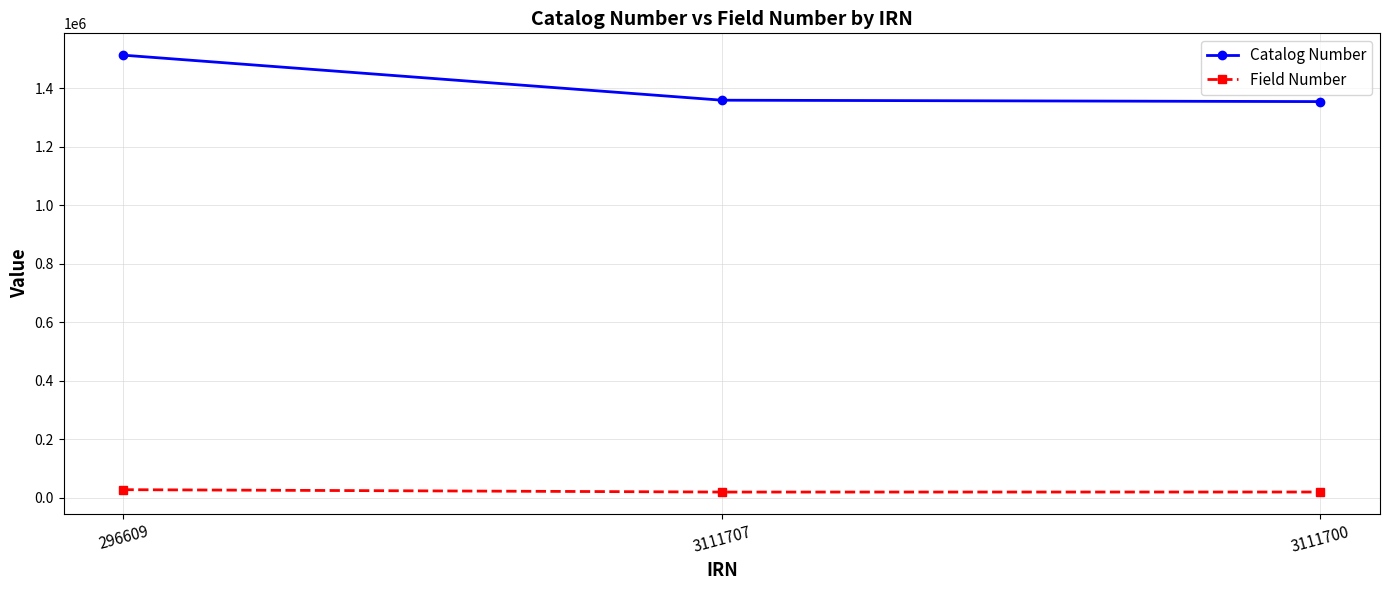

Which series has the widest spread of values?

Catalog Number